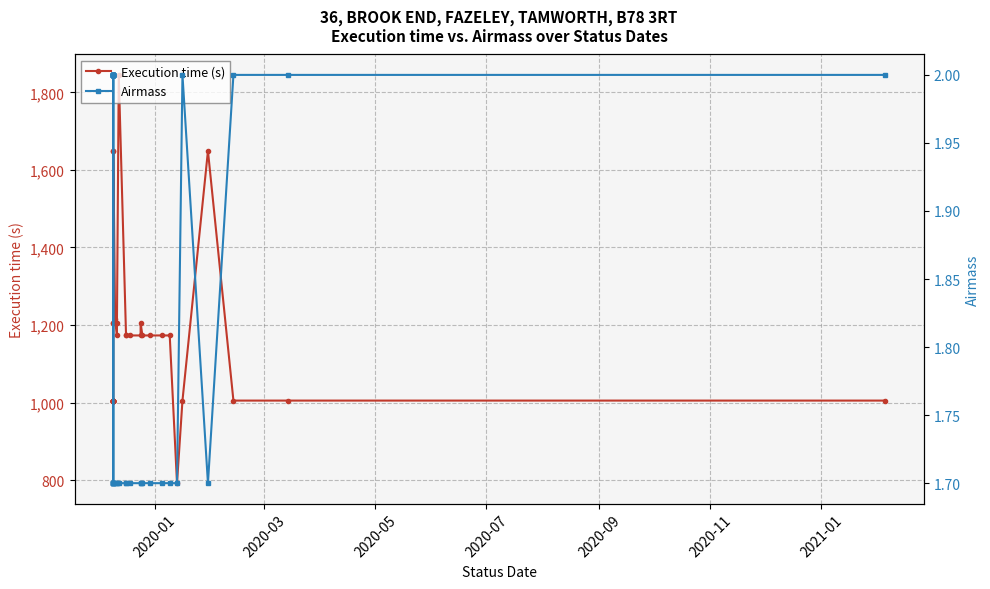

Which series has the widest spread of values?

Execution time (s)